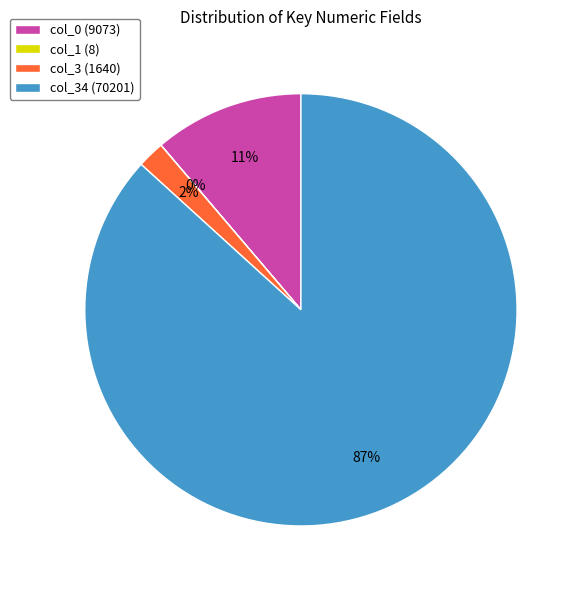

True or false: col_0 (9073) accounts for 23% of the total.

False